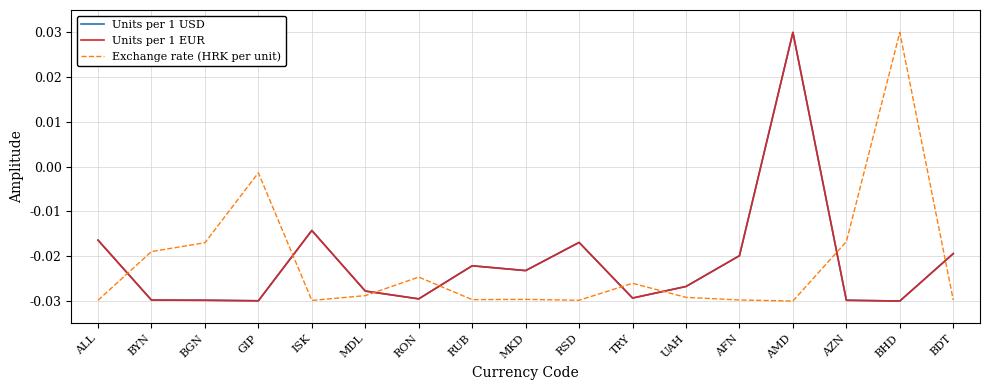

Which series changed the most between BGN and MKD?

Exchange rate (HRK per unit)